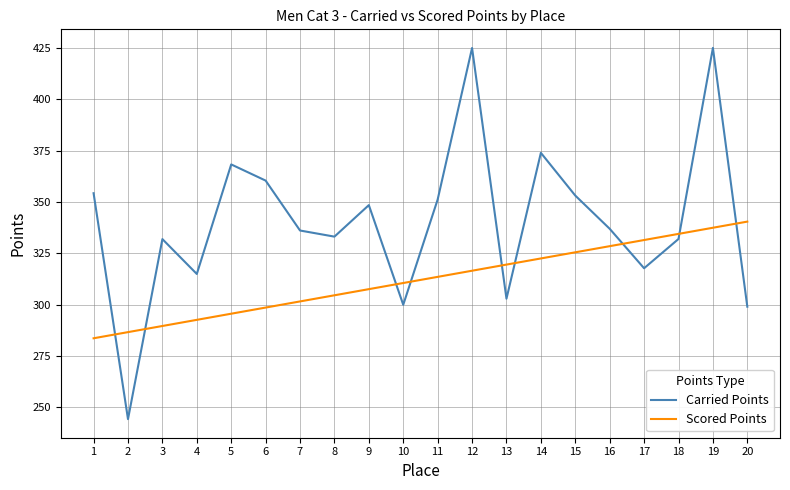

How many times do Carried Points and Scored Points cross each other?

9